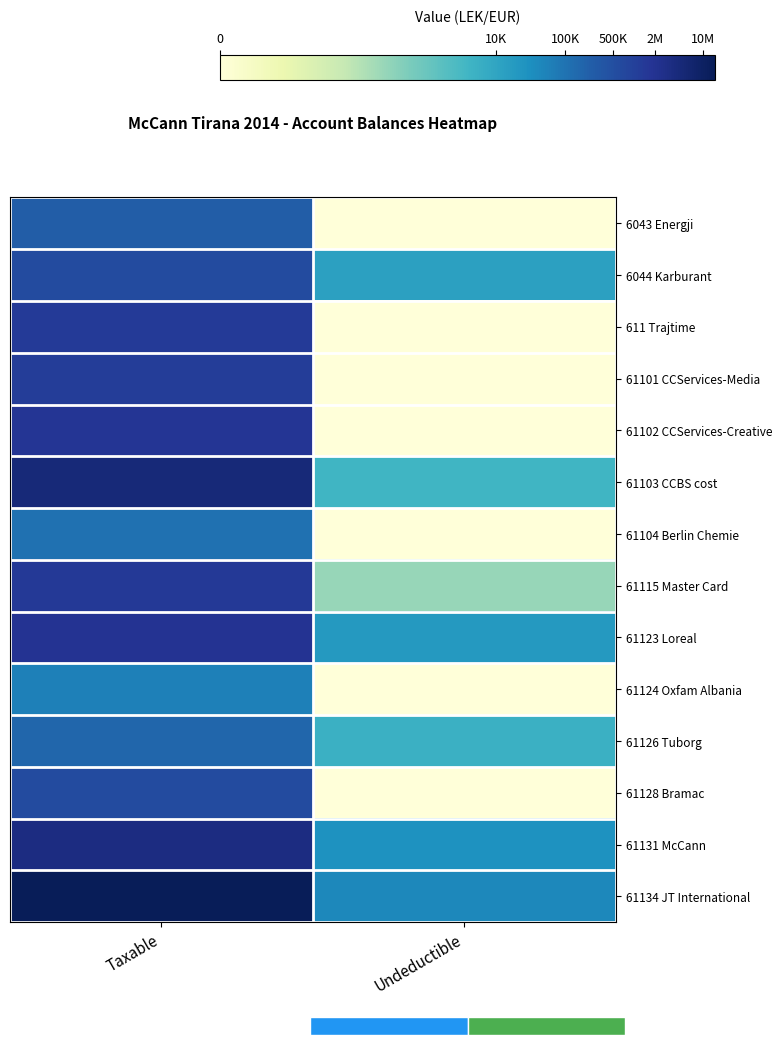

Reading right to left, what are all the values shown in this chart?

6043 Energji: Undeductible=0.0	Taxable=12.4
6044 Karburant: Undeductible=9.5	Taxable=13.3
611 Trajtime: Undeductible=0.0	Taxable=14.1
61101 CCServices-Media: Undeductible=0.0	Taxable=14.0
61102 CCServices-Creative: Undeductible=0.0	Taxable=14.4
61103 CCBS cost: Undeductible=8.3	Taxable=15.4
61104 Berlin Chemie: Undeductible=0.0	Taxable=11.6
61115 Master Card: Undeductible=5.5	Taxable=14.2
61123 Loreal: Undeductible=9.8	Taxable=14.5
61124 Oxfam Albania: Undeductible=0.0	Taxable=11.0
61126 Tuborg: Undeductible=8.5	Taxable=12.0
61128 Bramac: Undeductible=0.0	Taxable=13.2
61131 McCann: Undeductible=10.2	Taxable=15.1
61134 JT International: Undeductible=10.7	Taxable=16.5